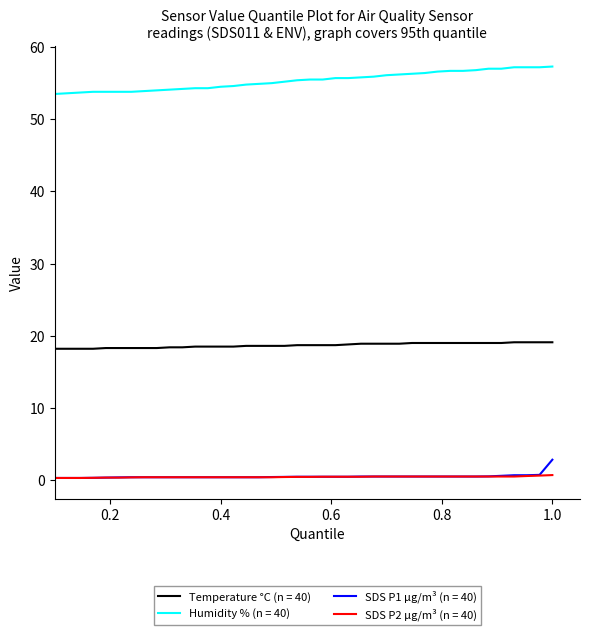

True or false: Humidity % (n = 40) and SDS P1 µg/m³ (n = 40) intersect in this chart.

False